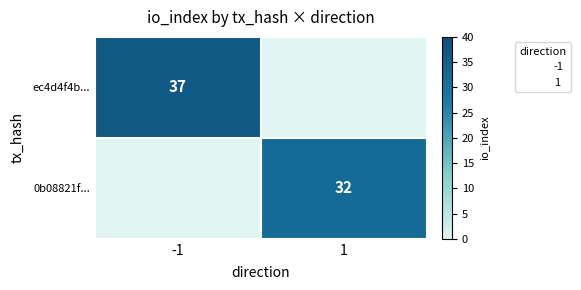

The value of ec4d4f4b... at 1 is 23. True or false?

False